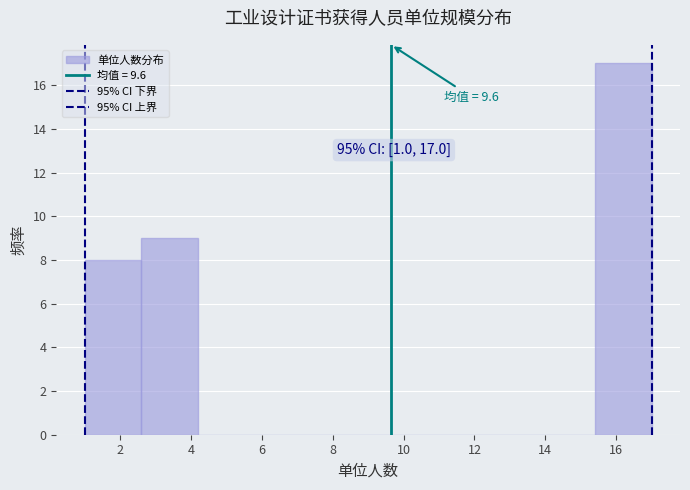

Which range on the x-axis has the tallest bar?

15.4 to 17.0